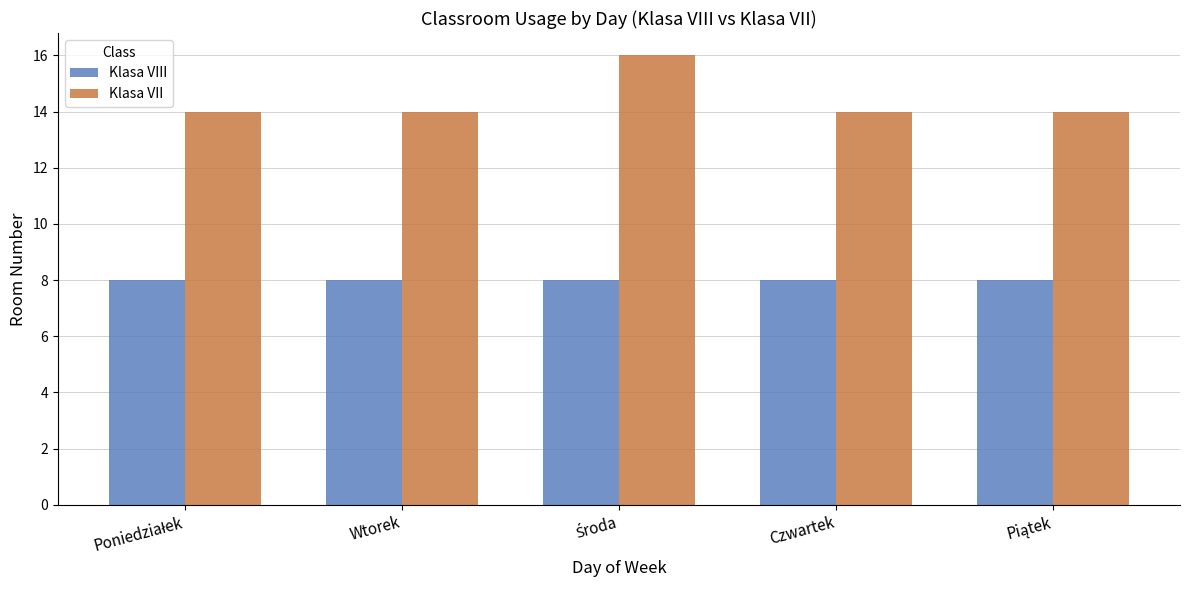

Which series has the widest spread of values?

Klasa VII